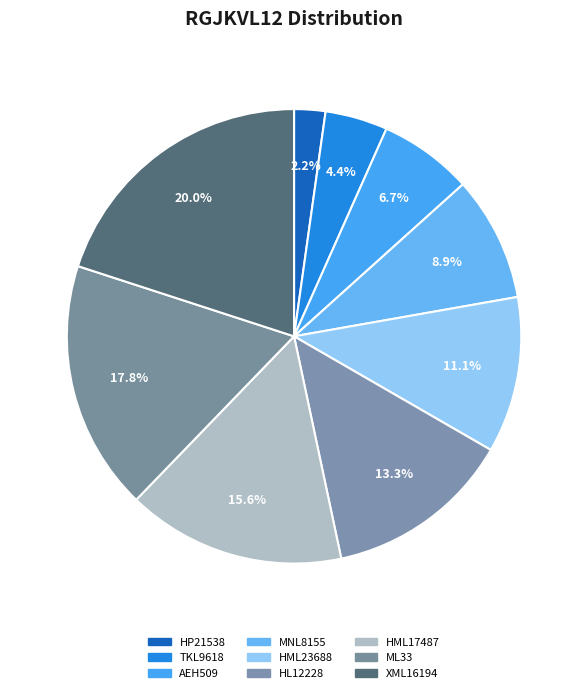

True or false: MNL8155 accounts for 1% of the total.

False